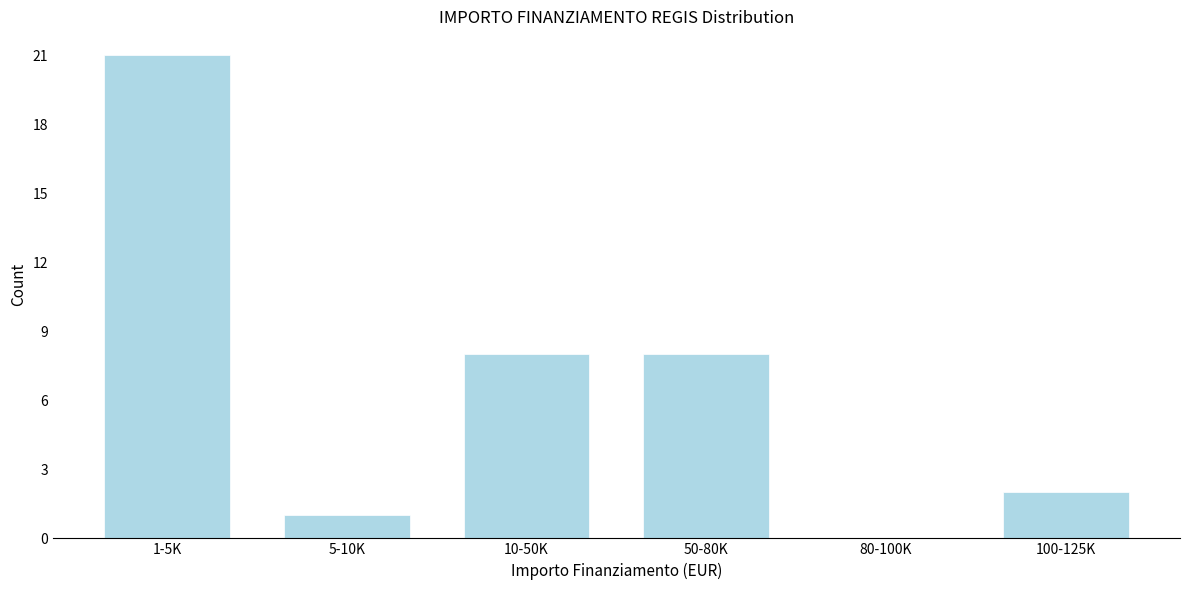

Reading left to right, extract all data points from this chart.

1-5K=21	5-10K=1	10-50K=8	50-80K=8	80-100K=0	100-125K=2